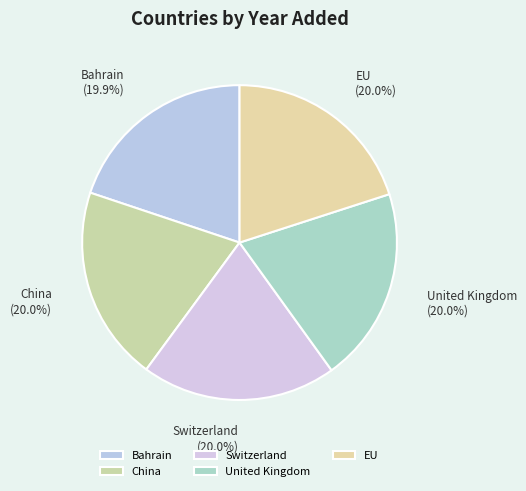

Does any single category account for the majority?

No